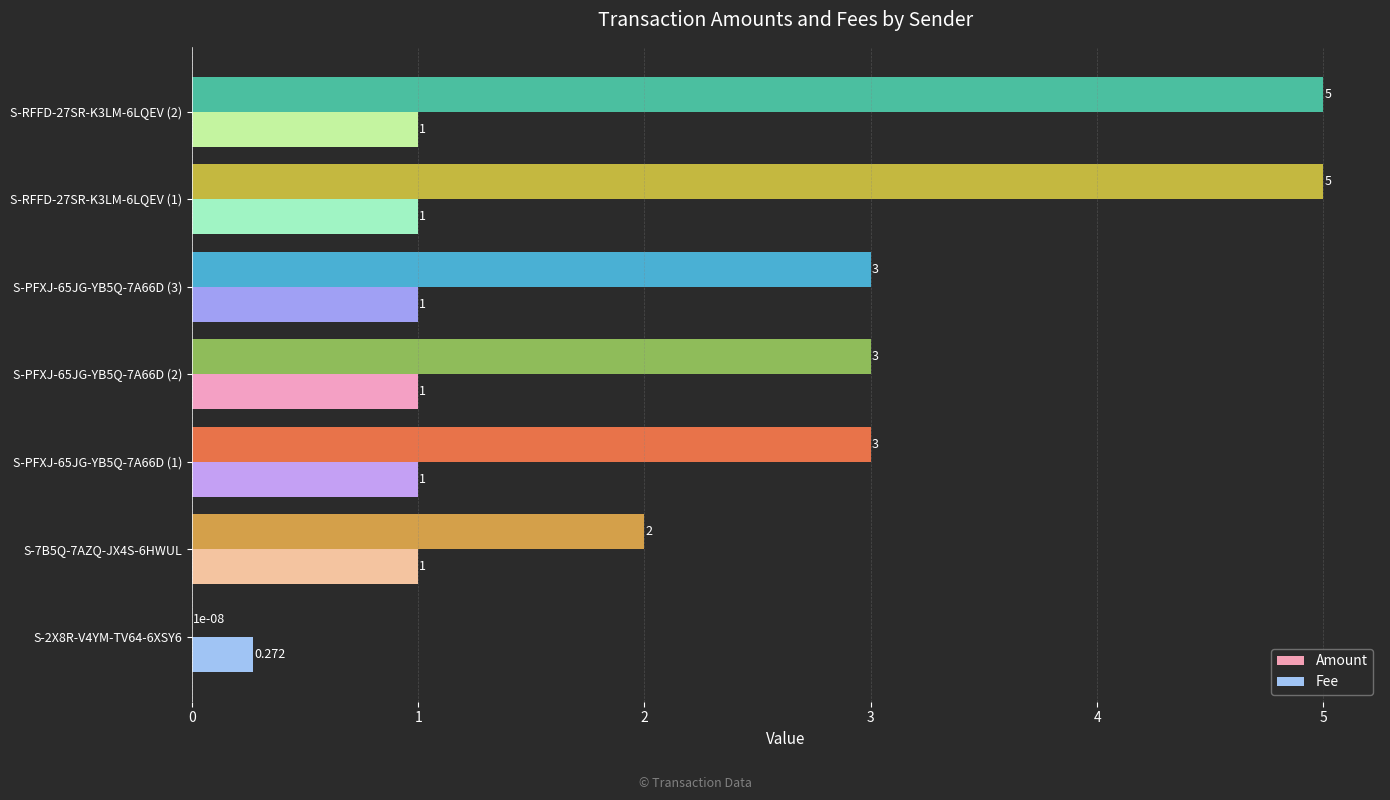

Is the value of Amount at S-7B5Q-7AZQ-JX4S-6HWUL greater than the value of Fee at S-PFXJ-65JG-YB5Q-7A66D (2)?

Yes